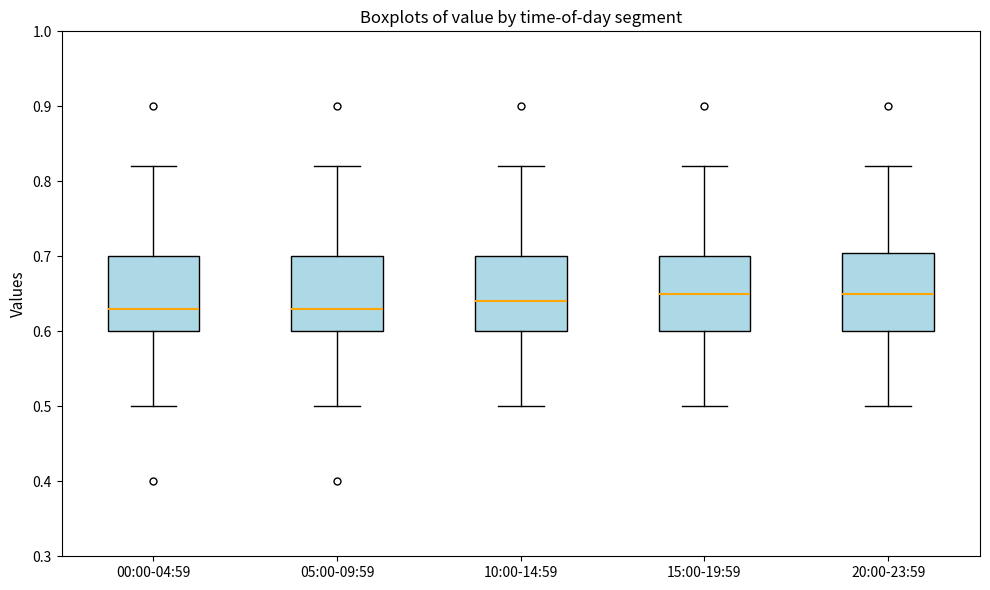

Reading left to right, transcribe this box plot: for each box, give where its median line is, the range the box spans, and where its two whiskers end, as read against the y-axis. The values are not printed on the chart, so give them approximately, as read against the axis.

00:00-04:59: median 0.63, box 0.60 to 0.70, whiskers 0.50 to 0.82
05:00-09:59: median 0.63, box 0.60 to 0.70, whiskers 0.50 to 0.82
10:00-14:59: median 0.64, box 0.60 to 0.70, whiskers 0.50 to 0.82
15:00-19:59: median 0.65, box 0.60 to 0.70, whiskers 0.50 to 0.82
20:00-23:59: median 0.65, box 0.60 to 0.71, whiskers 0.50 to 0.82